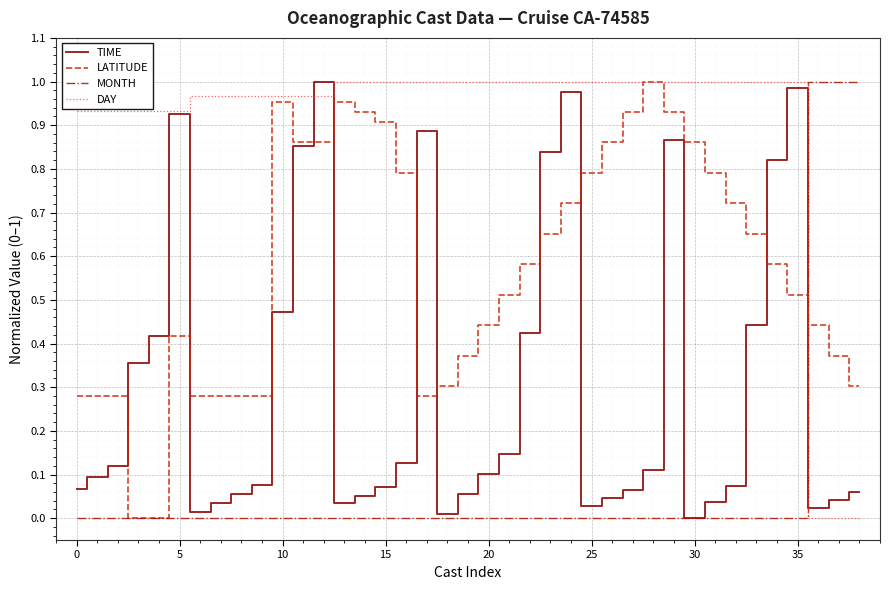

Which series has the largest total across all categories?

DAY